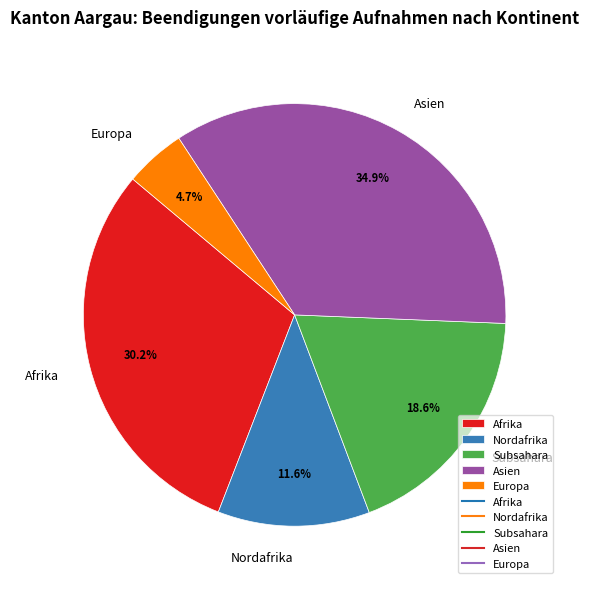

Do Subsahara and Nordafrika together represent more than half of the pie?

No